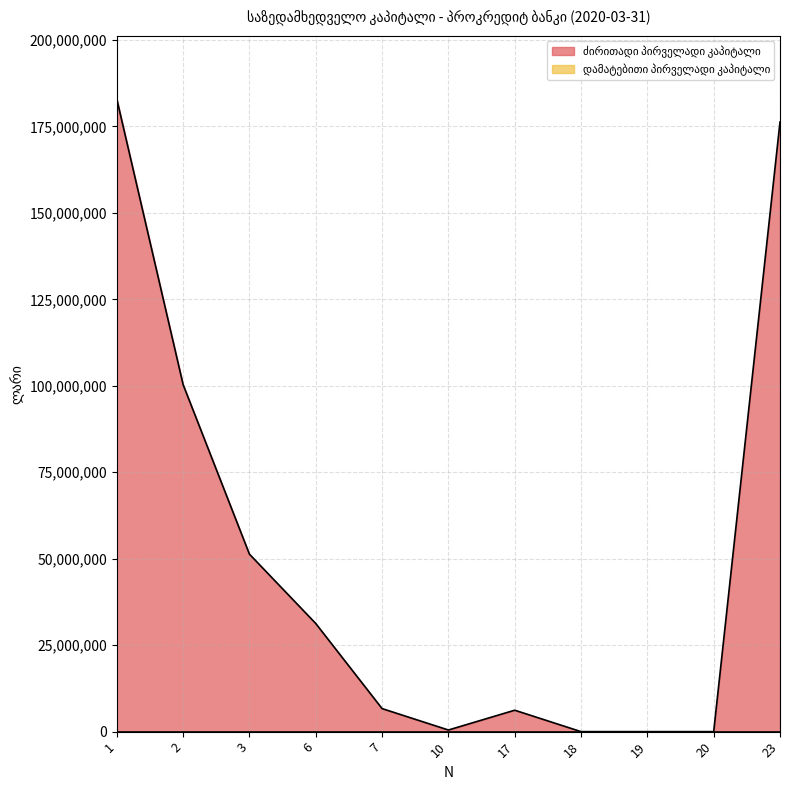

How many lines are shown in the chart?

2